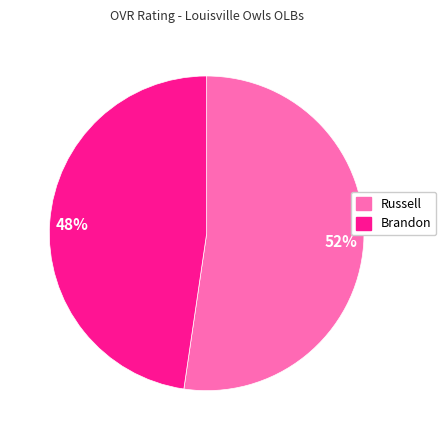

How many segments does this pie chart have?

2